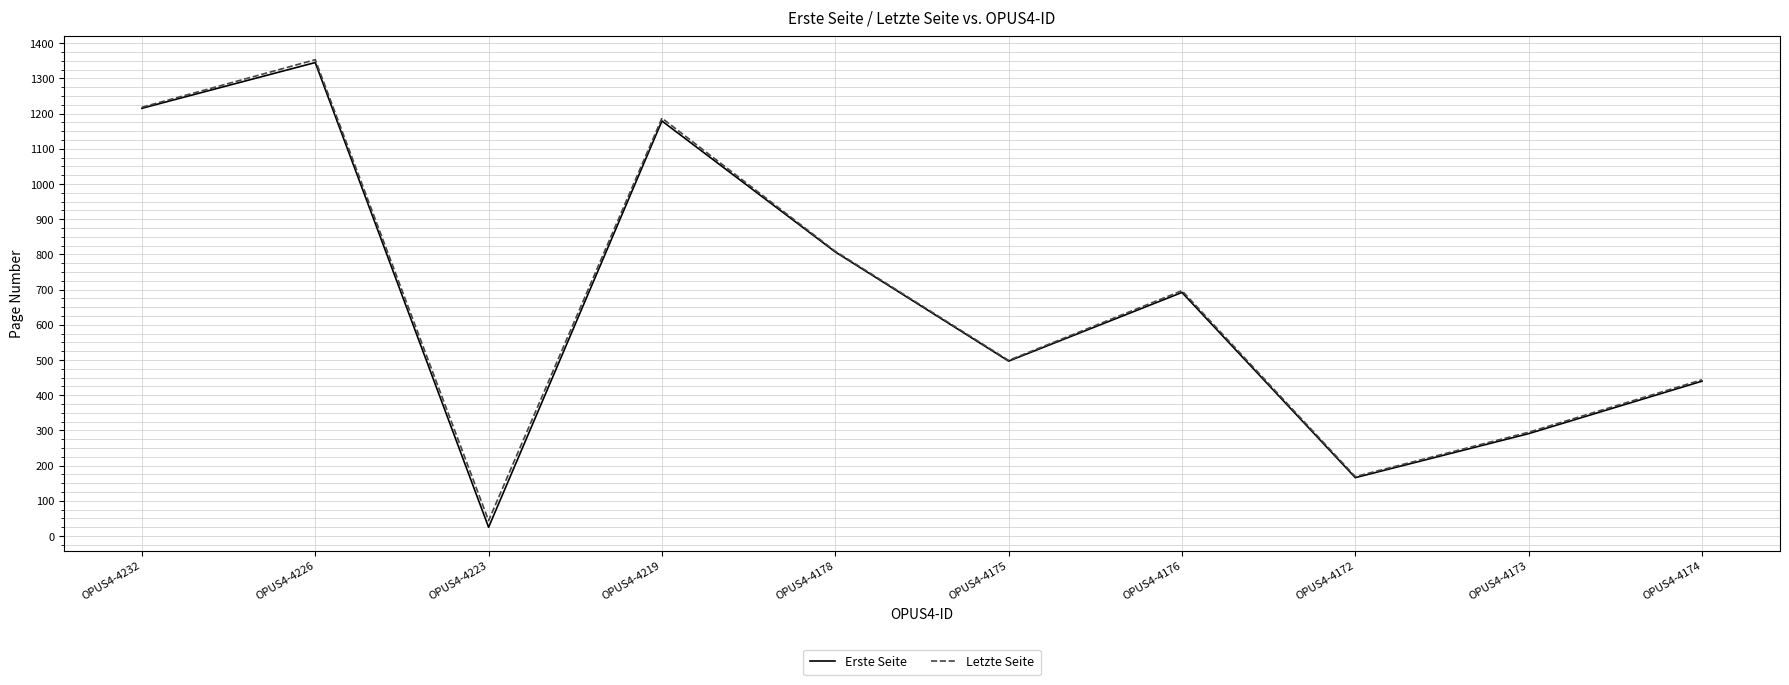

Is the value of Letzte Seite at OPUS4-4176 greater than the value of Erste Seite at OPUS4-4226?

No